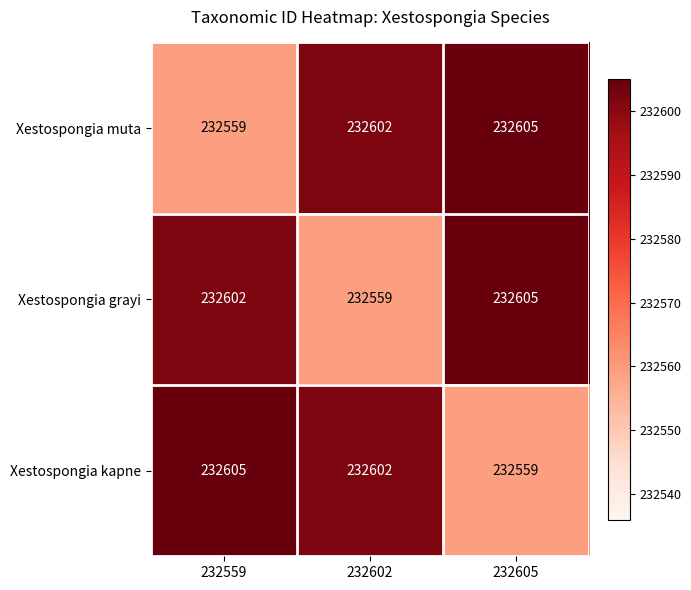

At how many categories does at least one series exceed 232597?

3